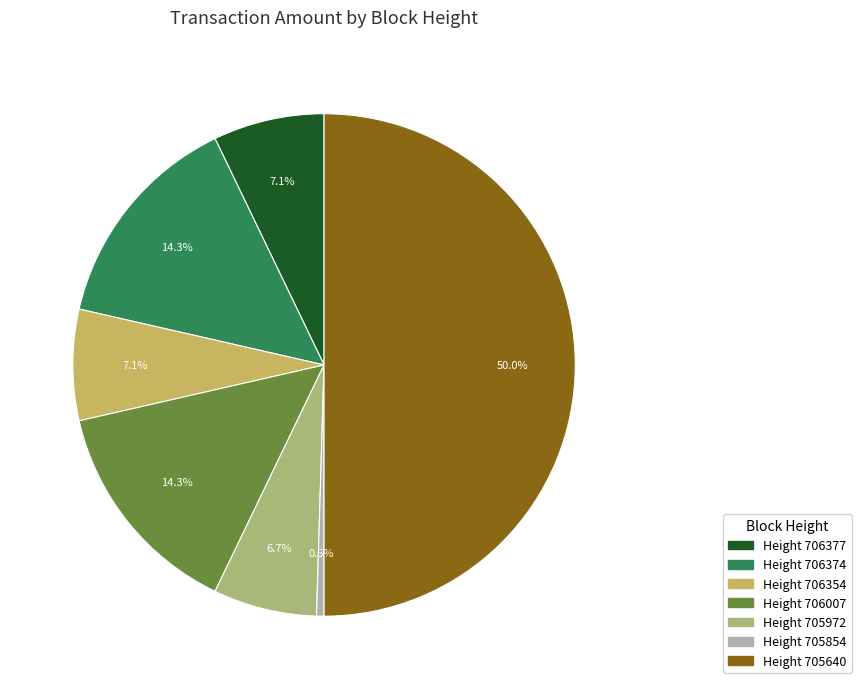

What is the total percentage of Height 705972 and Height 706007?

21.0%